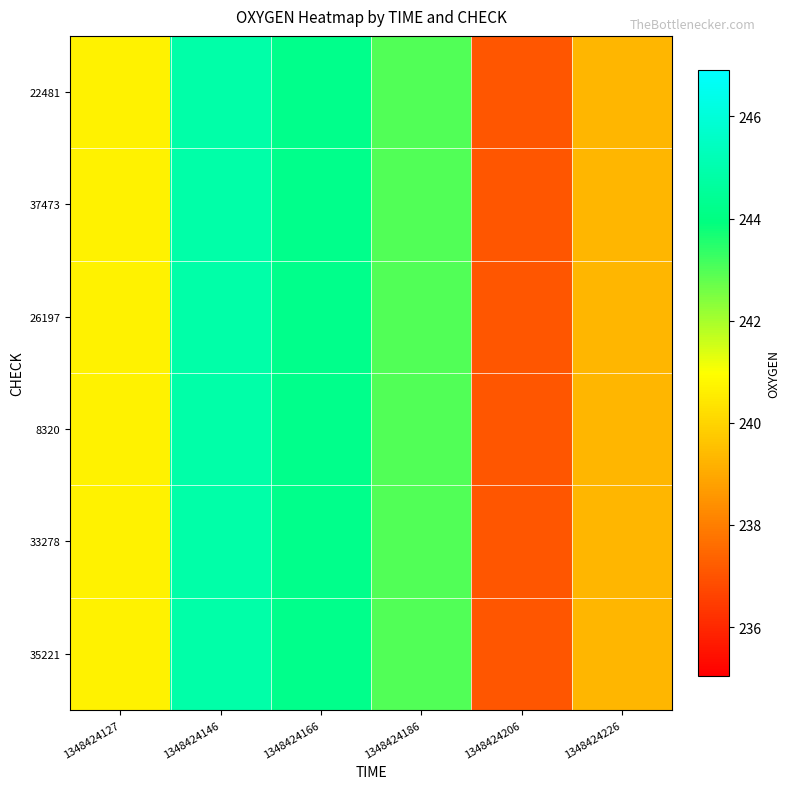

Reading left to right, transcribe all the data shown in this chart.

22481: 1348424127=240.7	1348424146=244.9	1348424166=244.2	1348424186=243.0	1348424206=237.0	1348424226=239.3
37473: 1348424127=240.7	1348424146=244.9	1348424166=244.2	1348424186=243.0	1348424206=237.0	1348424226=239.3
26197: 1348424127=240.7	1348424146=244.9	1348424166=244.2	1348424186=243.0	1348424206=237.0	1348424226=239.3
8320: 1348424127=240.7	1348424146=244.9	1348424166=244.2	1348424186=243.0	1348424206=237.0	1348424226=239.3
33278: 1348424127=240.7	1348424146=244.9	1348424166=244.2	1348424186=243.0	1348424206=237.0	1348424226=239.3
35221: 1348424127=240.7	1348424146=244.9	1348424166=244.2	1348424186=243.0	1348424206=237.0	1348424226=239.3